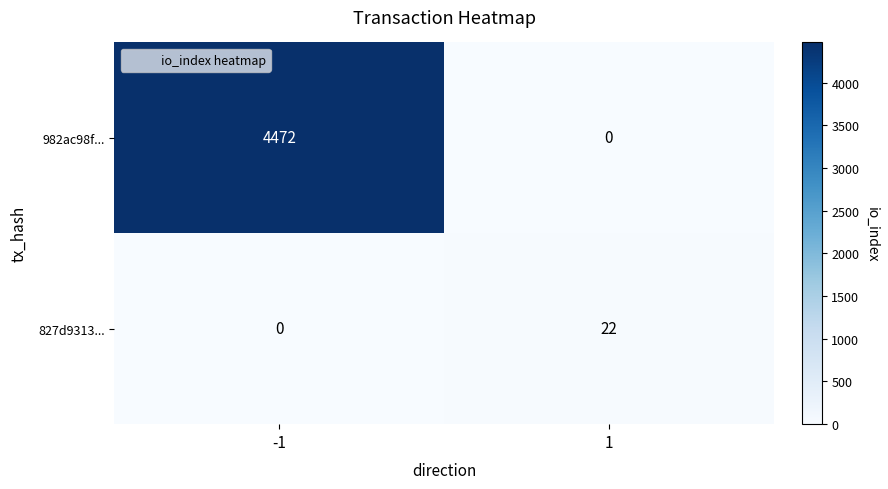

Reading left to right, transcribe all the data shown in this chart.

982ac98f...: -1=4472	1=0
827d9313...: -1=0	1=22